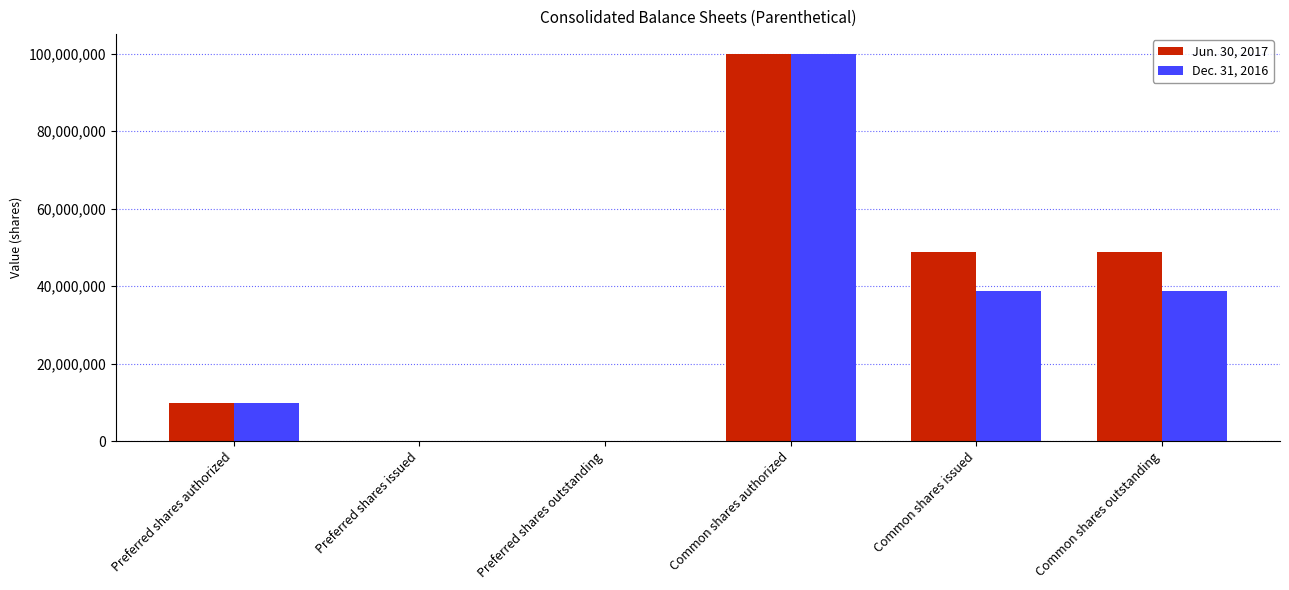

At which category is the sum across all series the highest?

Common shares authorized